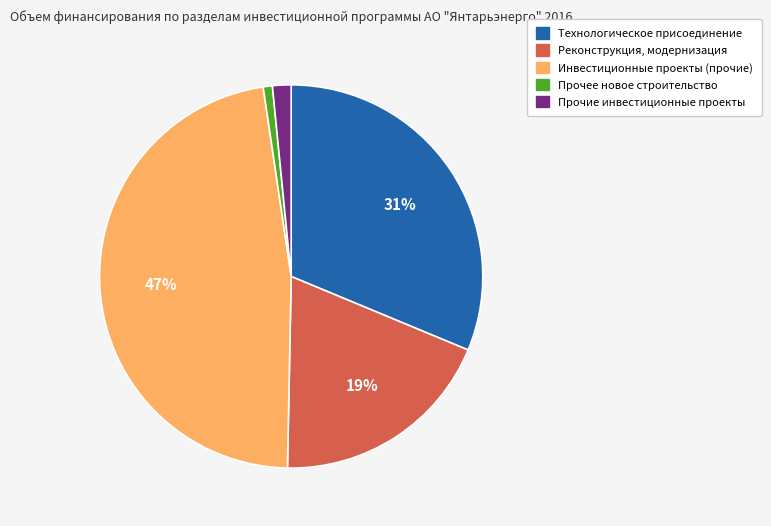

To the nearest percent, what percentage of the pie is Инвестиционные проекты (прочие)?

47%